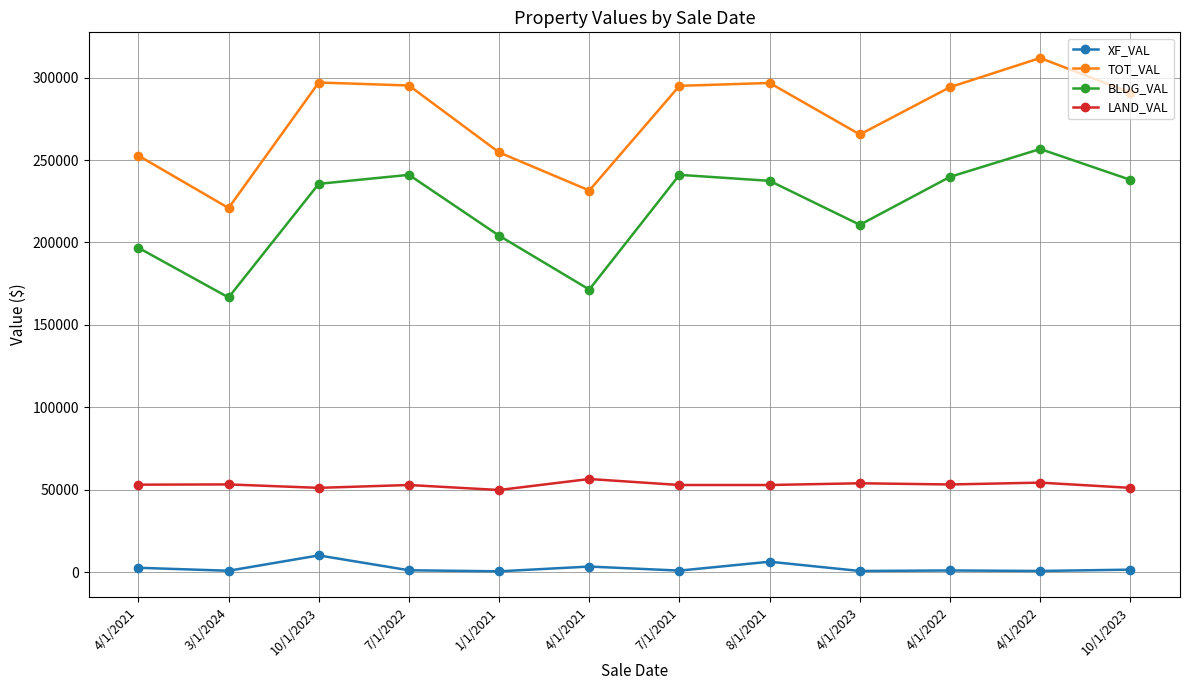

Is this an area chart (filled region under the line)?

No